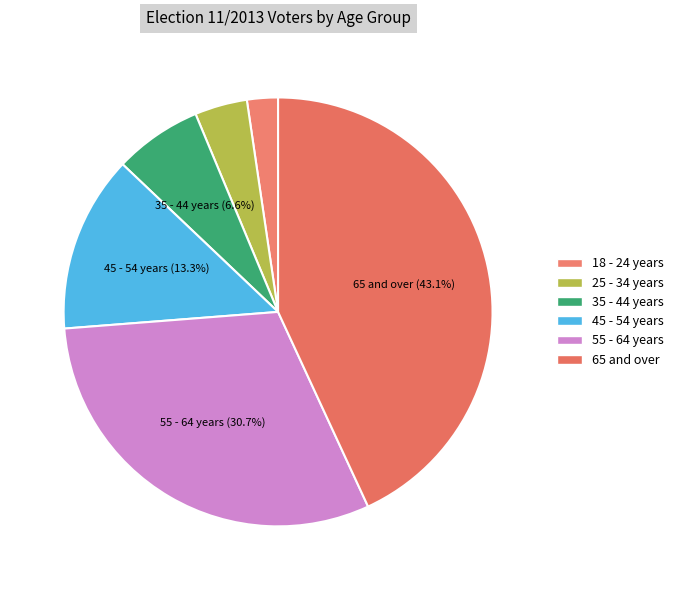

Count the number of slices in the pie.

6